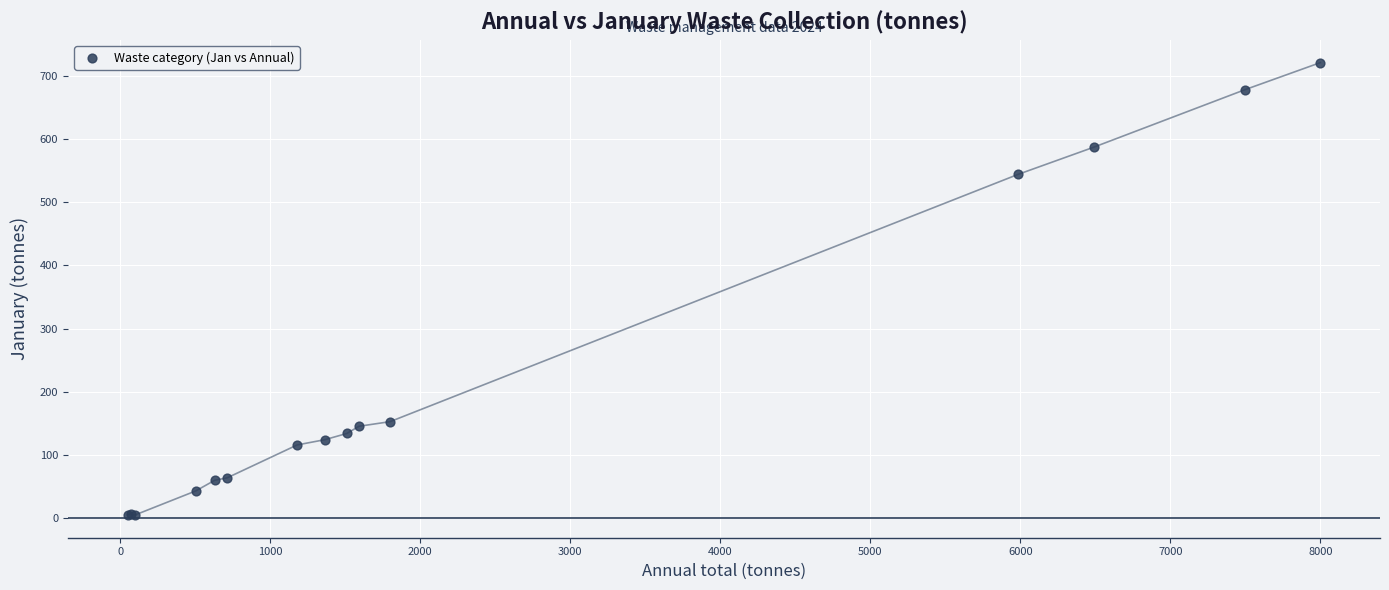

What Y value in the scatter plot is closest to 362?

544.3